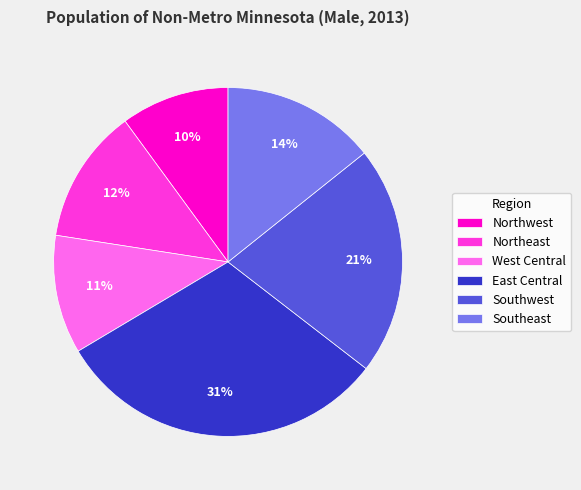

How many slices are in this pie chart?

6